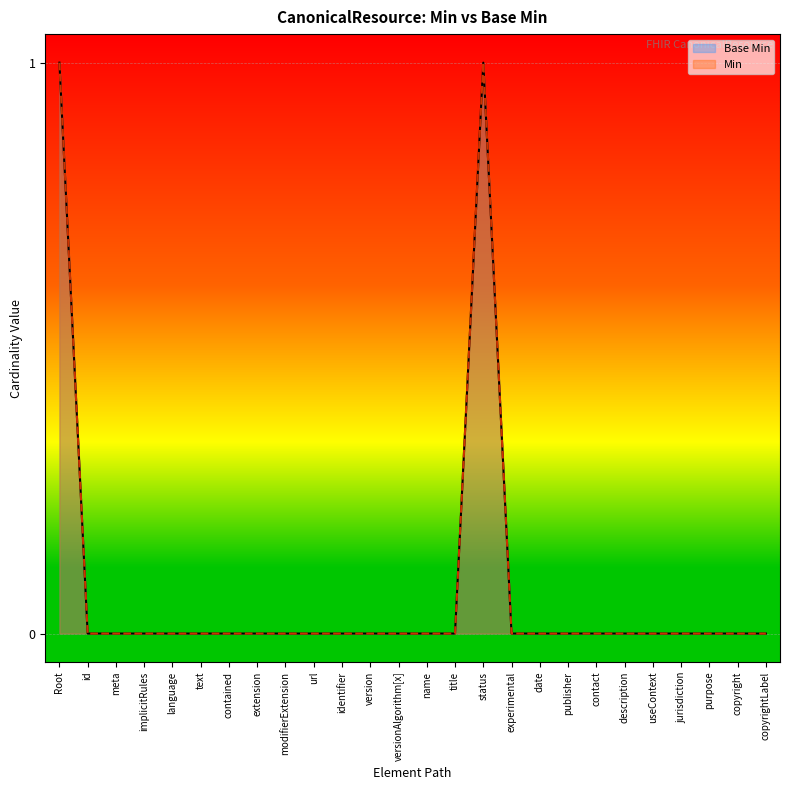

Reading right to left, list all the values displayed in this chart.

Base Min: copyrightLabel=0	copyright=0	purpose=0	jurisdiction=0	useContext=0	description=0	contact=0	publisher=0	date=0	experimental=0	status=1	title=0	name=0	versionAlgorithm[x]=0	version=0	identifier=0	url=0	modifierExtension=0	extension=0	contained=0	text=0	language=0	implicitRules=0	meta=0	id=0	Root=1
Min: copyrightLabel=0	copyright=0	purpose=0	jurisdiction=0	useContext=0	description=0	contact=0	publisher=0	date=0	experimental=0	status=1	title=0	name=0	versionAlgorithm[x]=0	version=0	identifier=0	url=0	modifierExtension=0	extension=0	contained=0	text=0	language=0	implicitRules=0	meta=0	id=0	Root=1